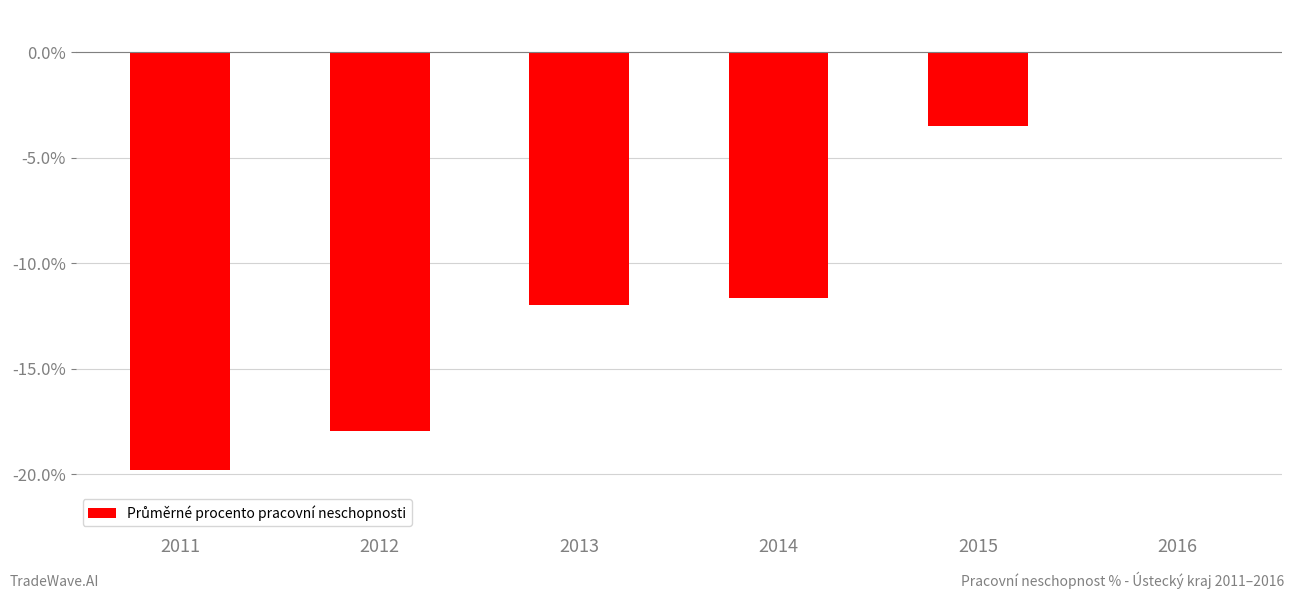

What is the difference between the values at 2011 and 2013?

7.8